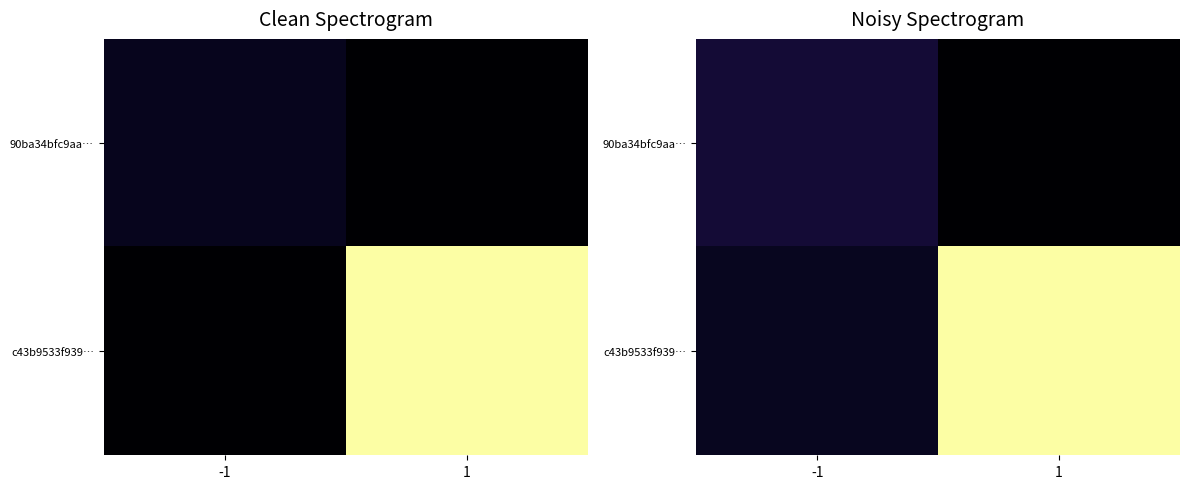

What is the maximum value for 90ba34bfc9aa…?

5.9